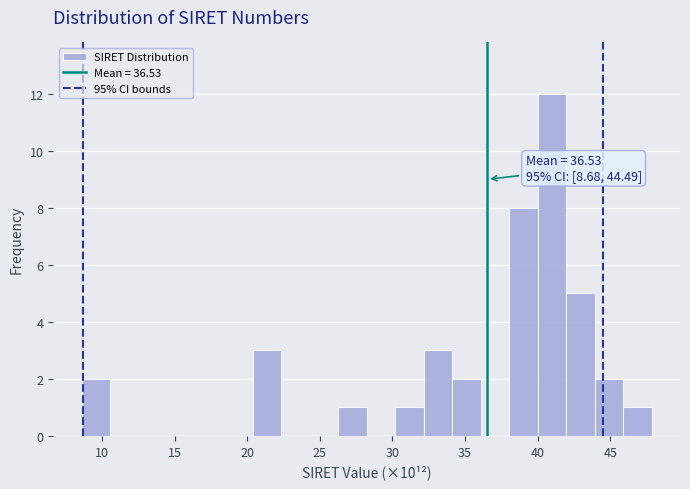

Read against the x-axis, roughly where is the centre of the tallest bar?

41.0